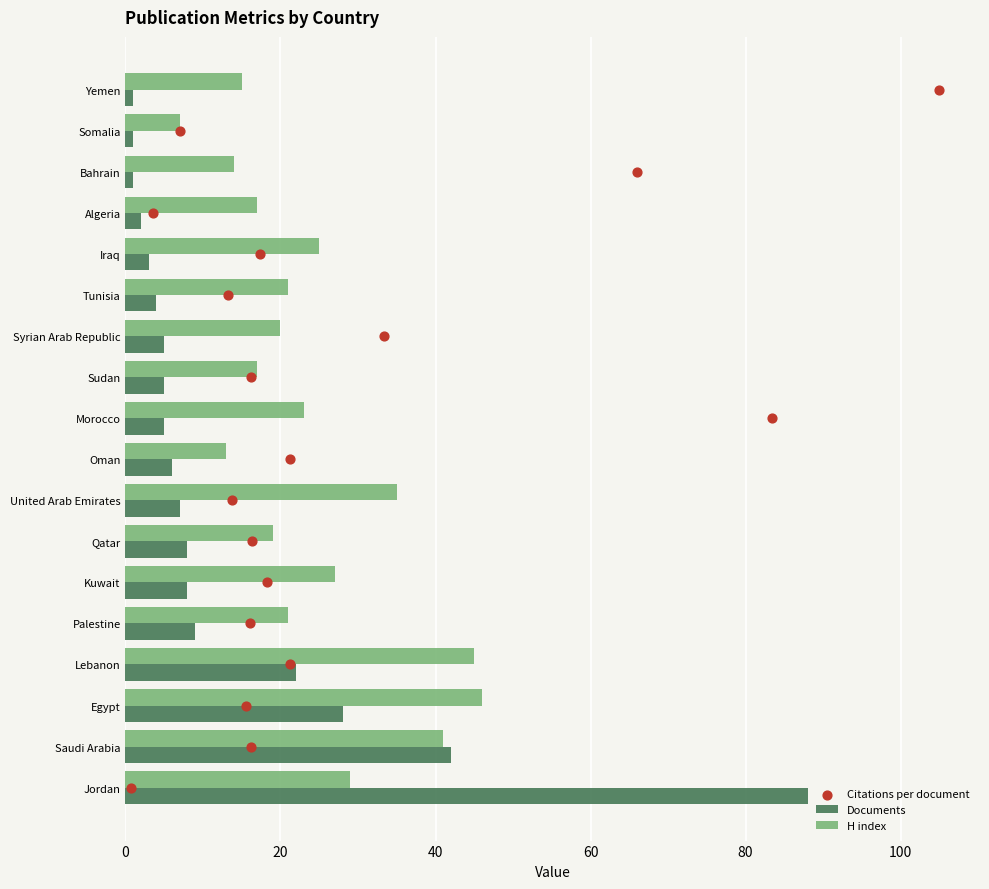

What are all the series names shown in the legend?

Documents, H index, Citations per document